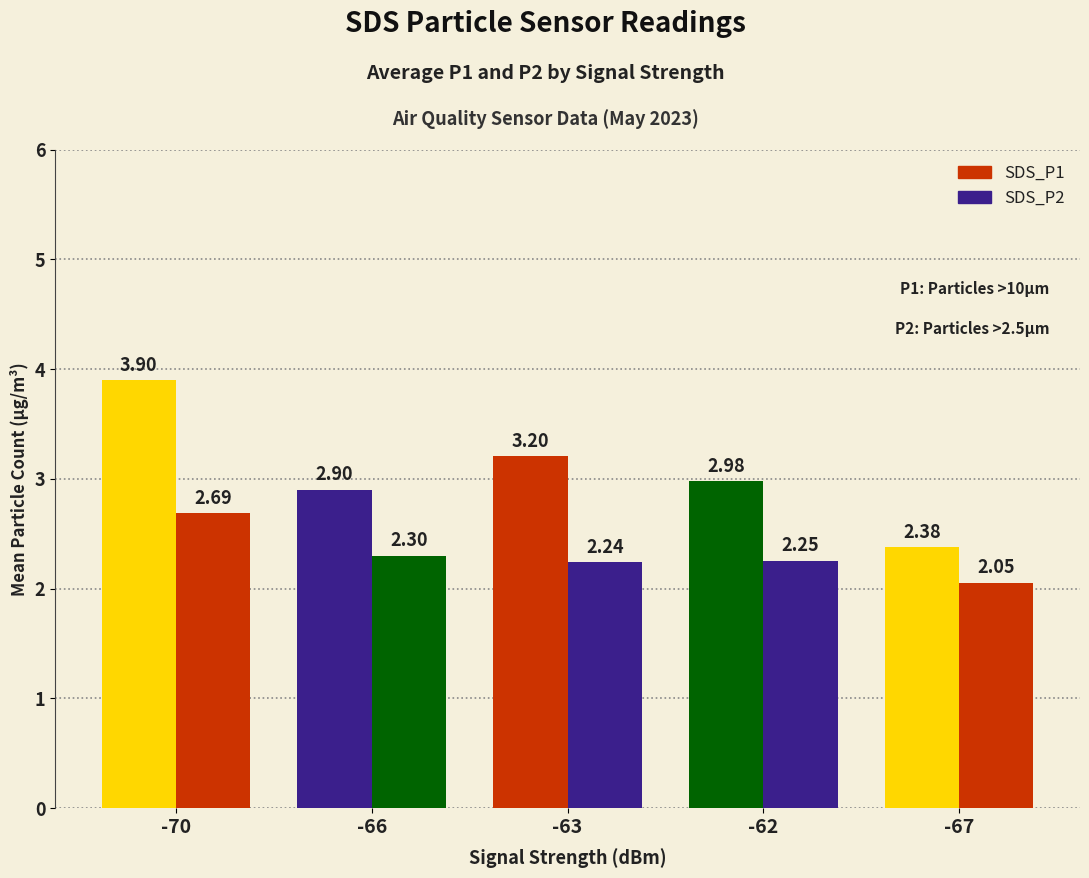

At how many categories does at least one series exceed 2?

5